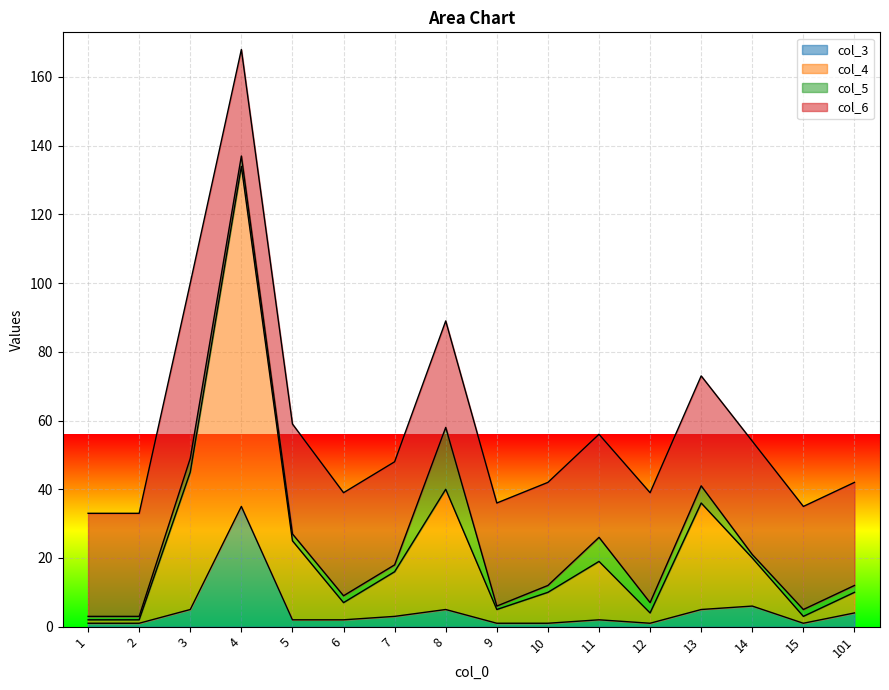

What is the sum of the col_4 values at 10 and 9?

15